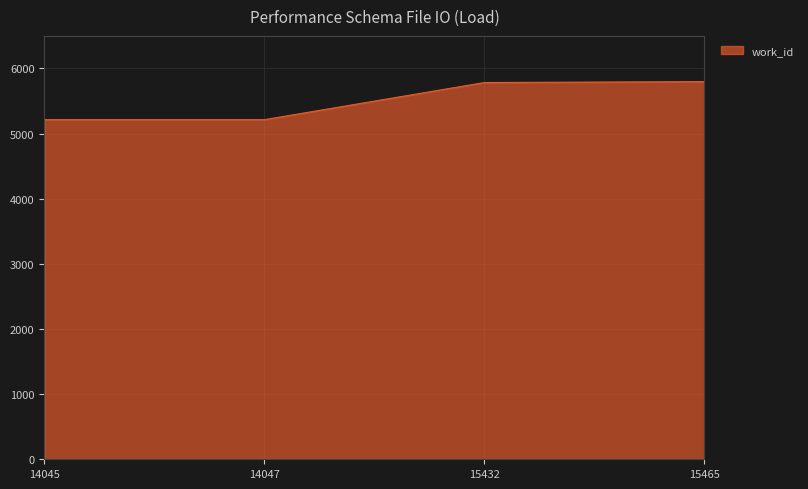

Which has a higher value, 14047 or 15432?

15432